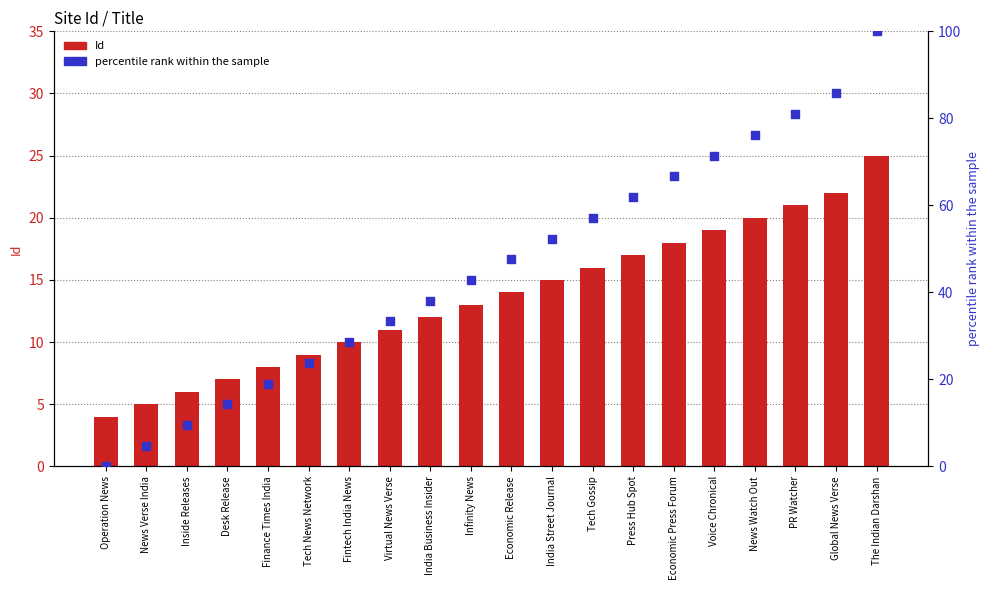

Which series reaches the minimum Y coordinate?

percentile rank within the sample